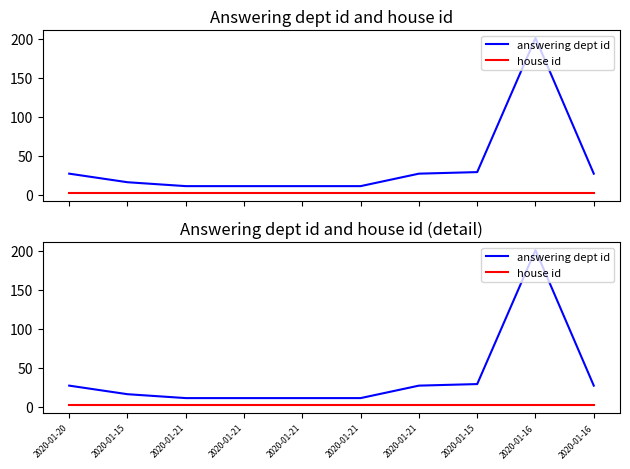

True or false: answering dept id and house id intersect in this chart.

False